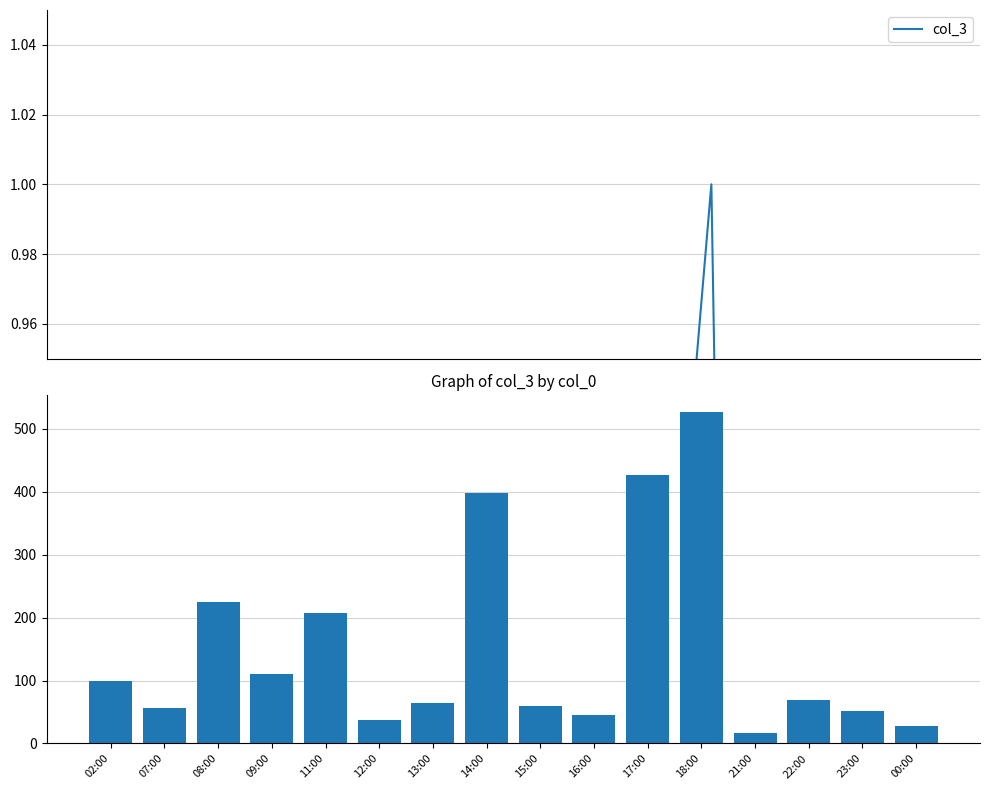

How many bars are there in total?

16